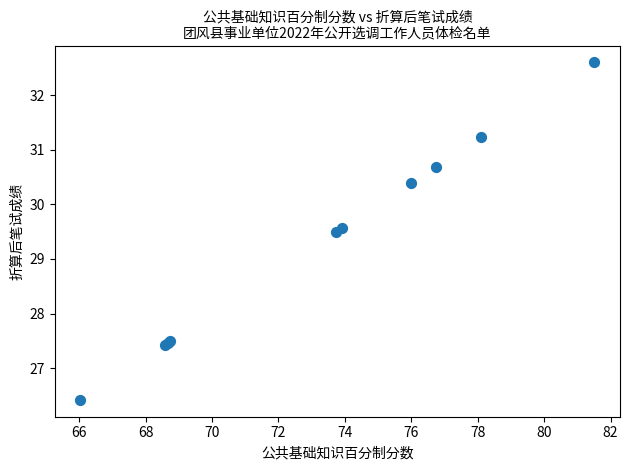

What Y value in the scatter plot is closest to 29?

29.5